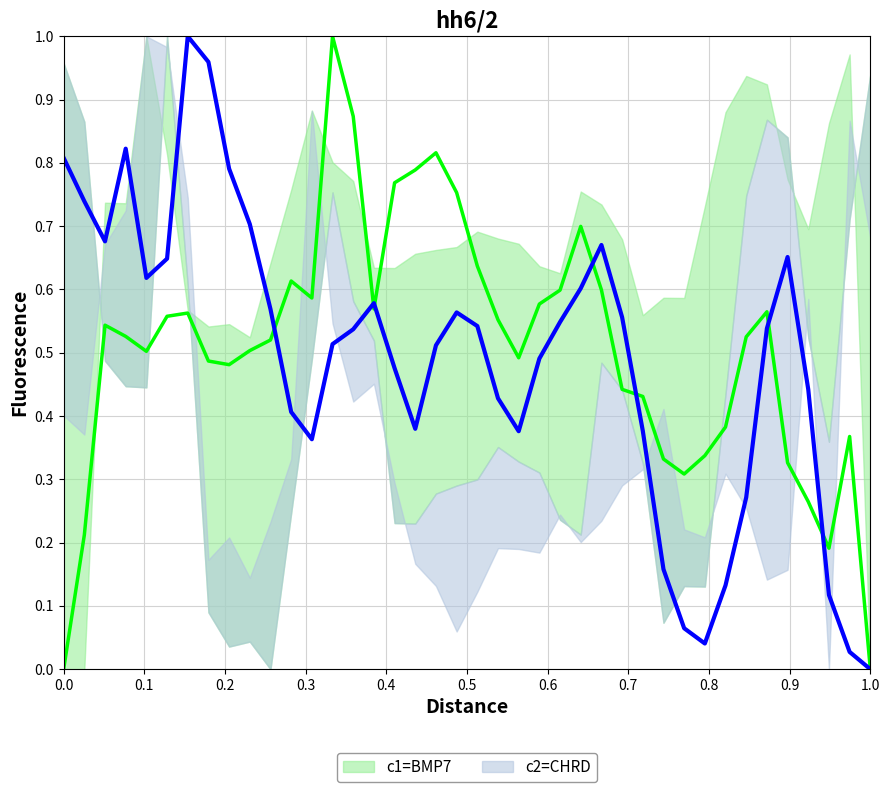

Rank the series by their average value, from highest to lowest.

c1=BMP7, c2=CHRD